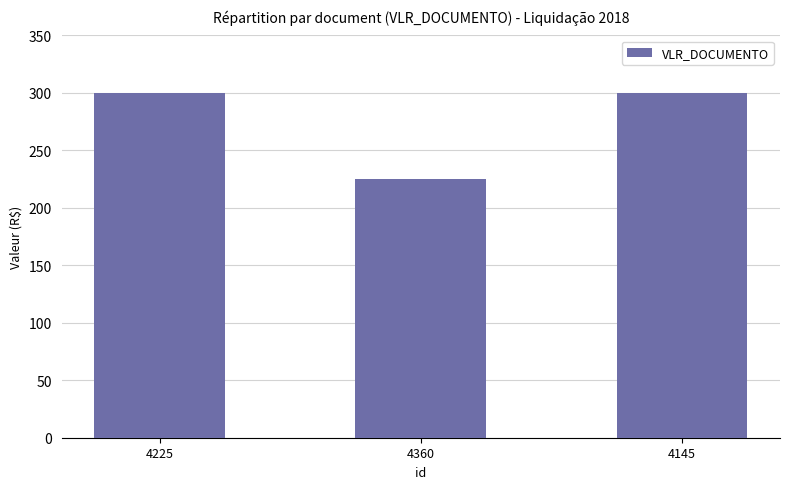

The value at 4225 is 480. True or false?

False